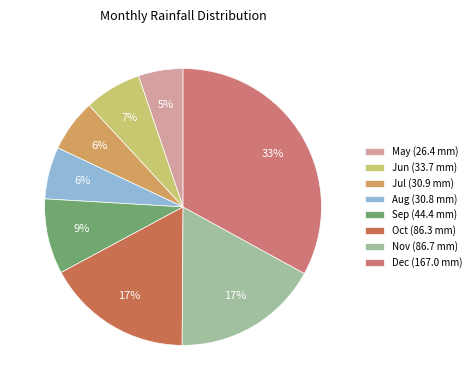

What is the ratio of the value at Aug to the value at Sep?

0.7